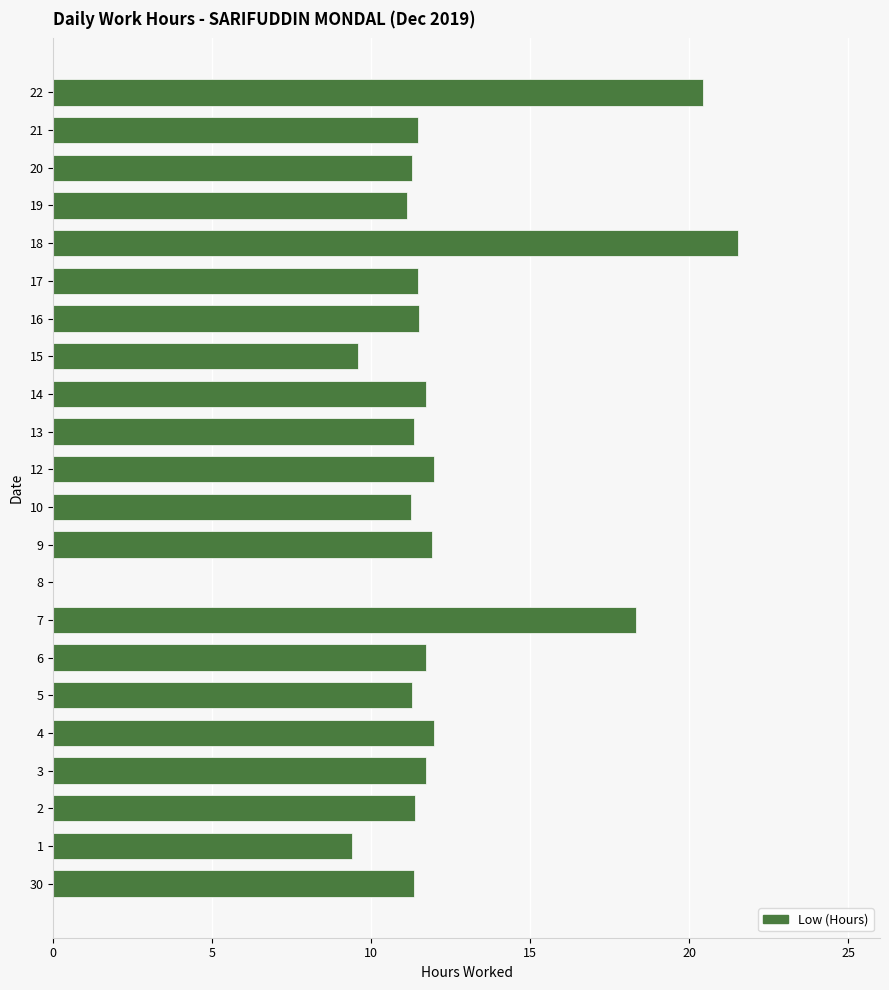

What is the sum of all values?

263.7